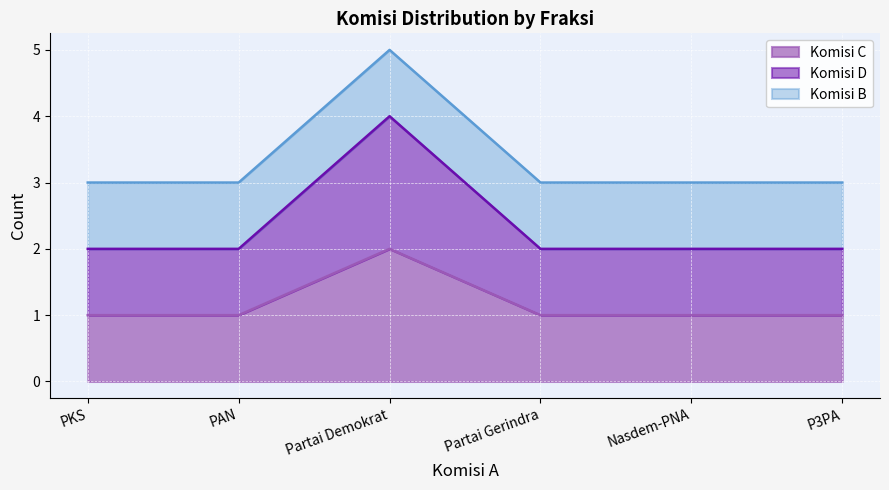

At which label does Komisi C reach its minimum?

PKS